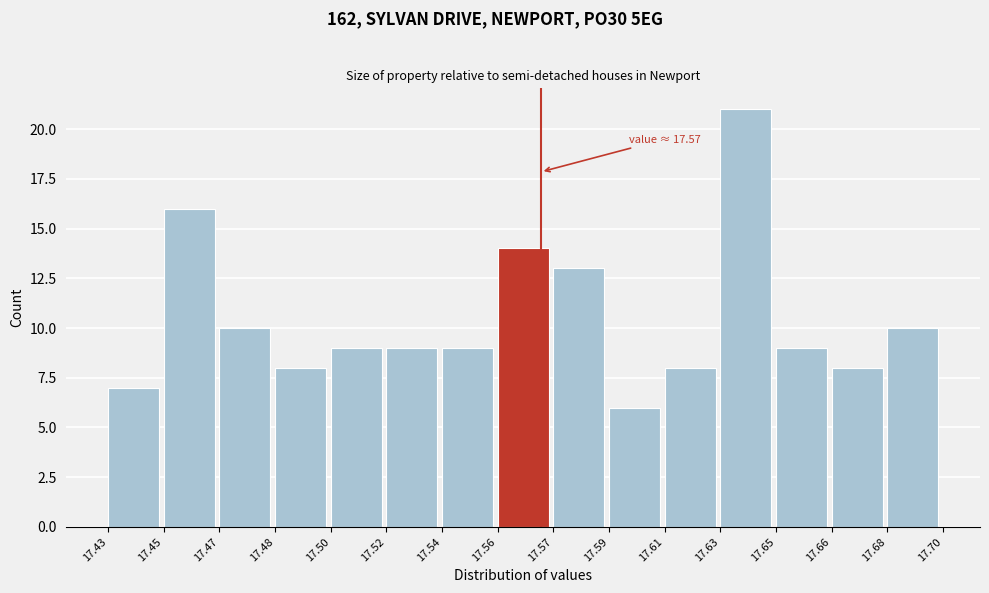

Reading left to right, list all the values displayed in this chart.

17.43=7	17.45=16	17.47=10	17.48=8	17.50=9	17.52=9	17.54=9	17.56=14	17.57=13	17.59=6	17.61=8	17.63=21	17.65=9	17.66=8	17.68=10